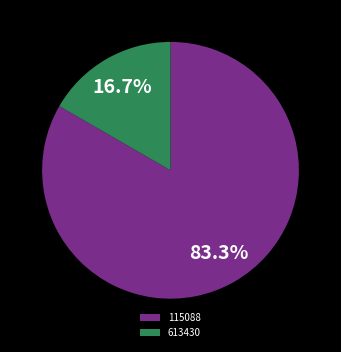

Is the sum of 613430 and 115088 greater than half?

Yes